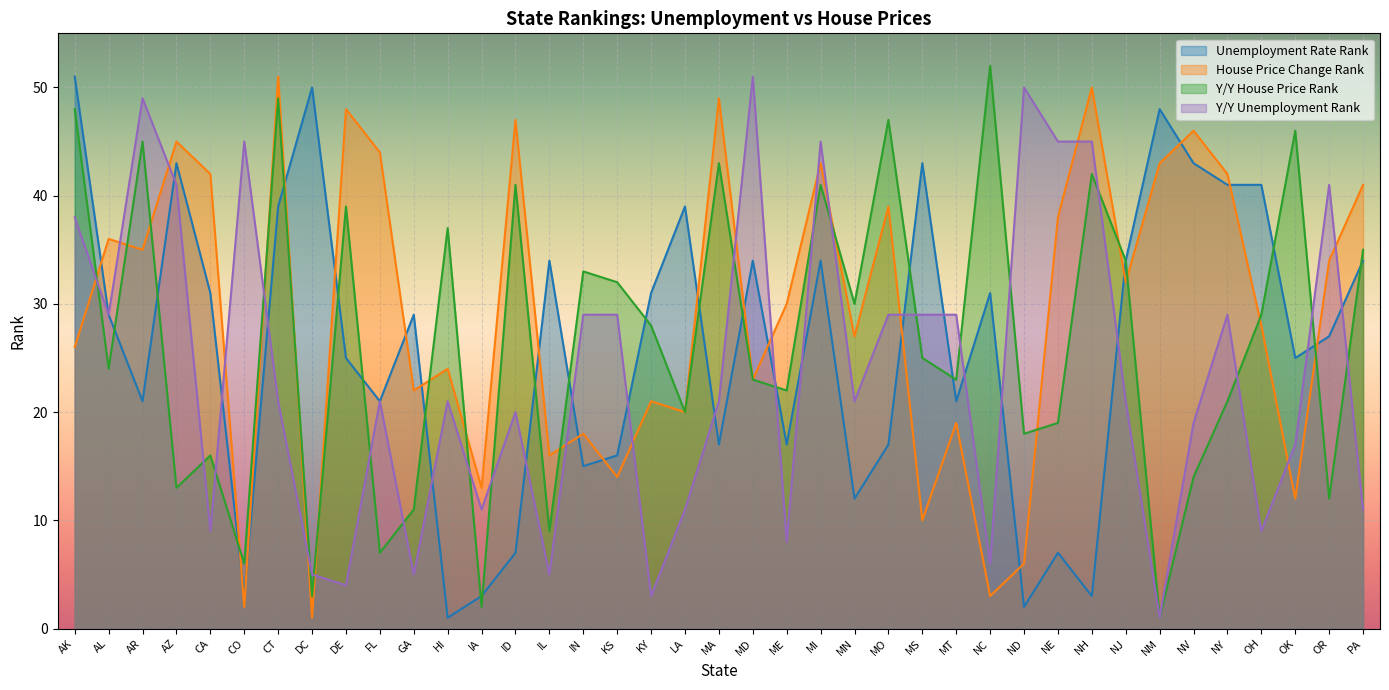

True or false: Y/Y Unemployment Rank has a value of 4 at OK.

False